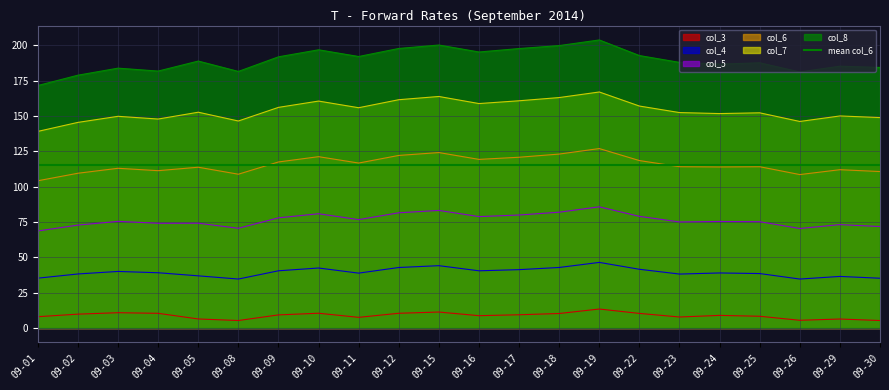

Rank the series by their maximum value, from highest to lowest.

col_8, col_7, col_6, col_5, col_4, col_3